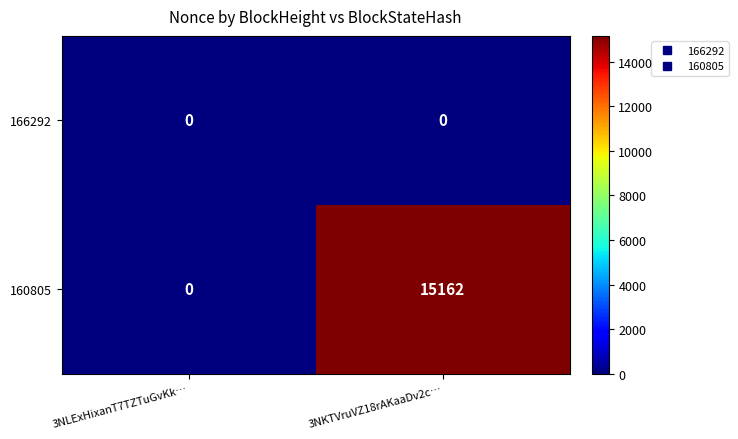

Rank the series at 3NKTVruVZ18rAKaaDv2c… from highest to lowest value.

160805, 166292